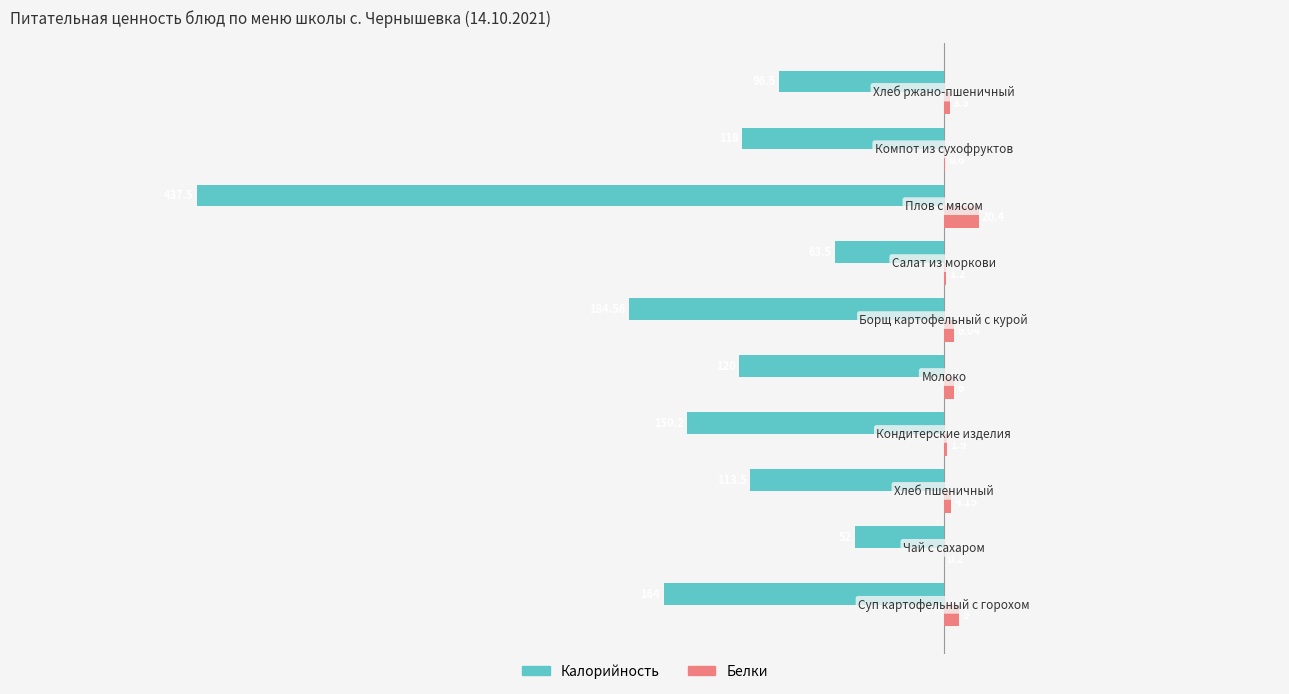

What is the sum of all Калорийность values?

-1499.8